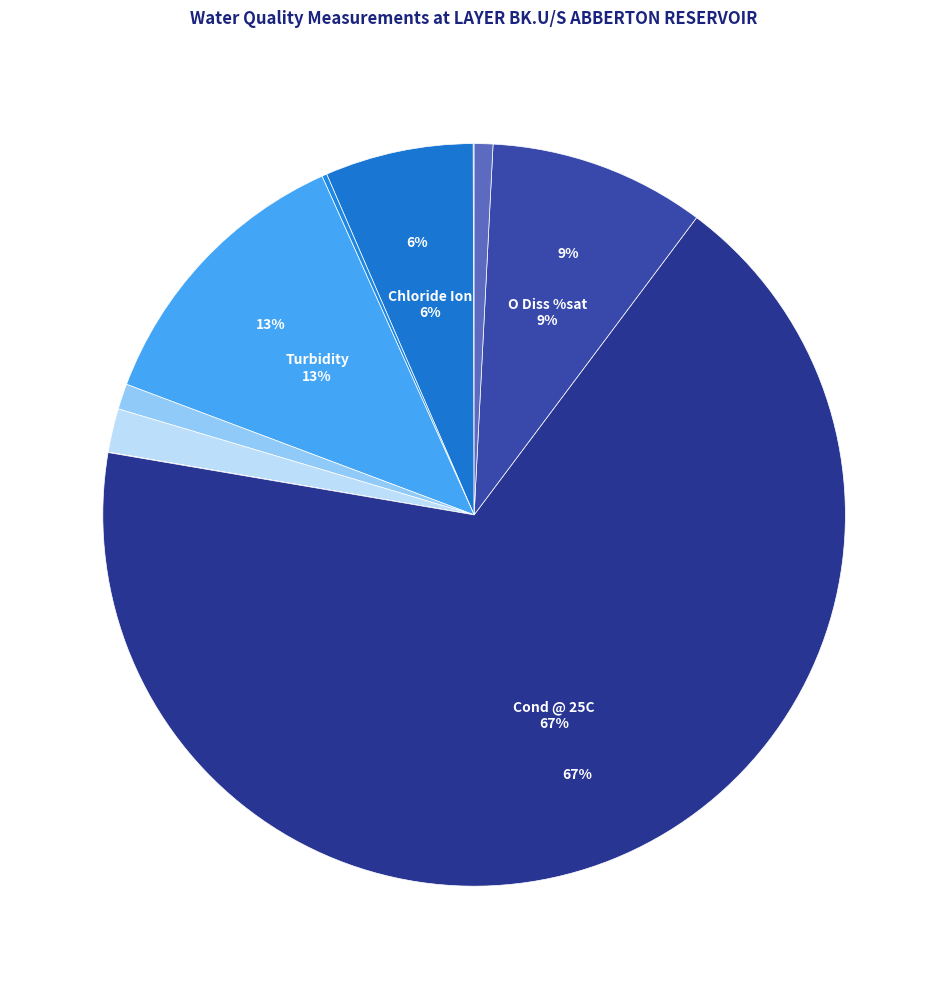

Rank the categories by value from lowest to highest.

NH3 un-ion, Ammonia(N), Orthophospht, BOD ATU, pH, Temp Water, N Oxidised, Chloride Ion, O Diss %sat, Turbidity, Cond @ 25C